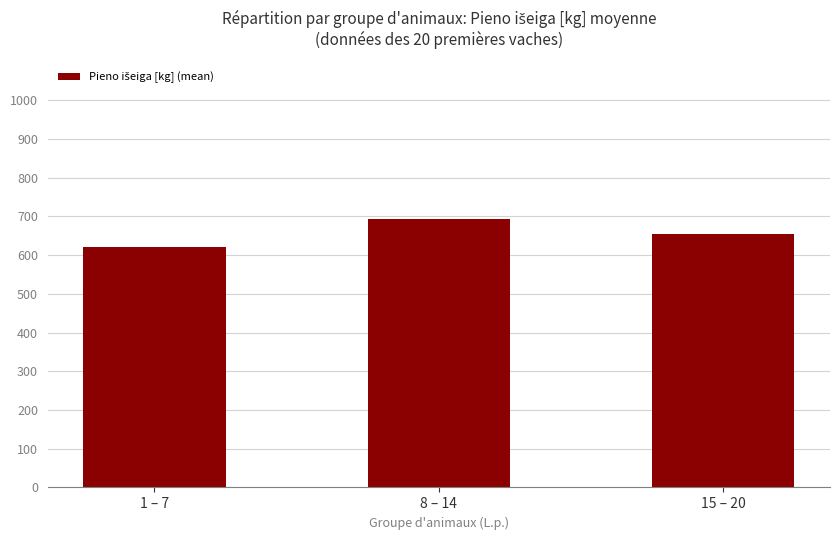

How many series are shown in this chart?

1